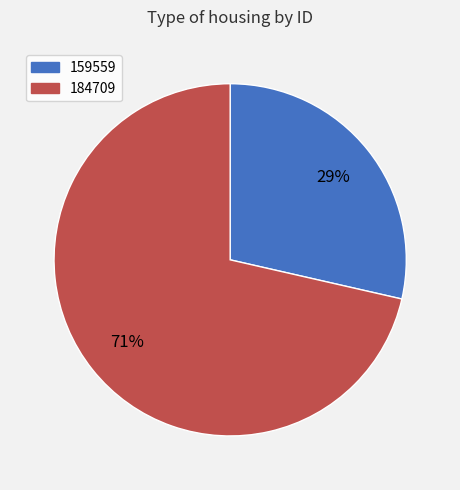

Do 184709 and 159559 together represent more than half of the pie?

Yes